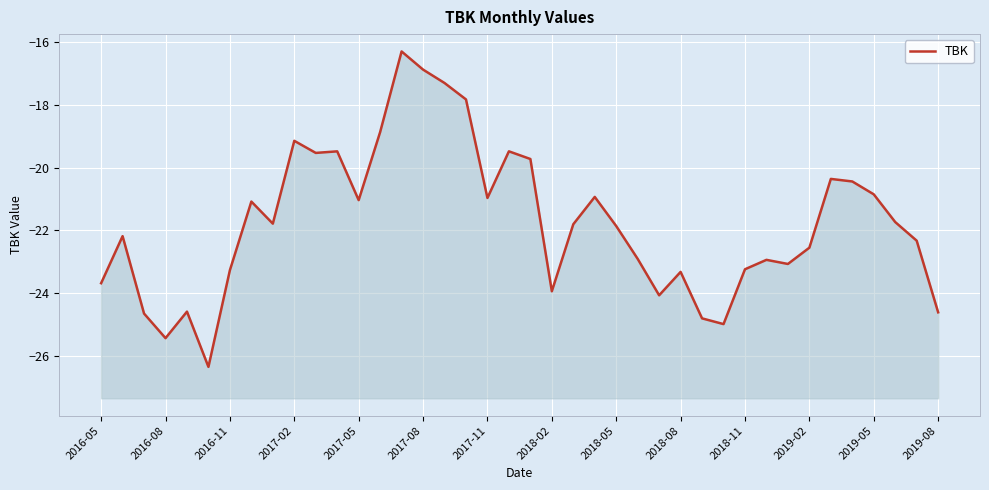

What is the value of the 34th point from the left?

-22.6